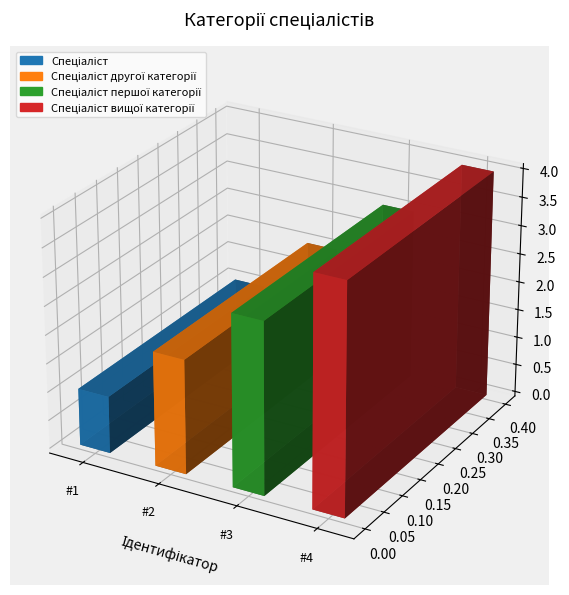

What is the label of the 4th bar from the left?

Спеціаліст вищої категорії